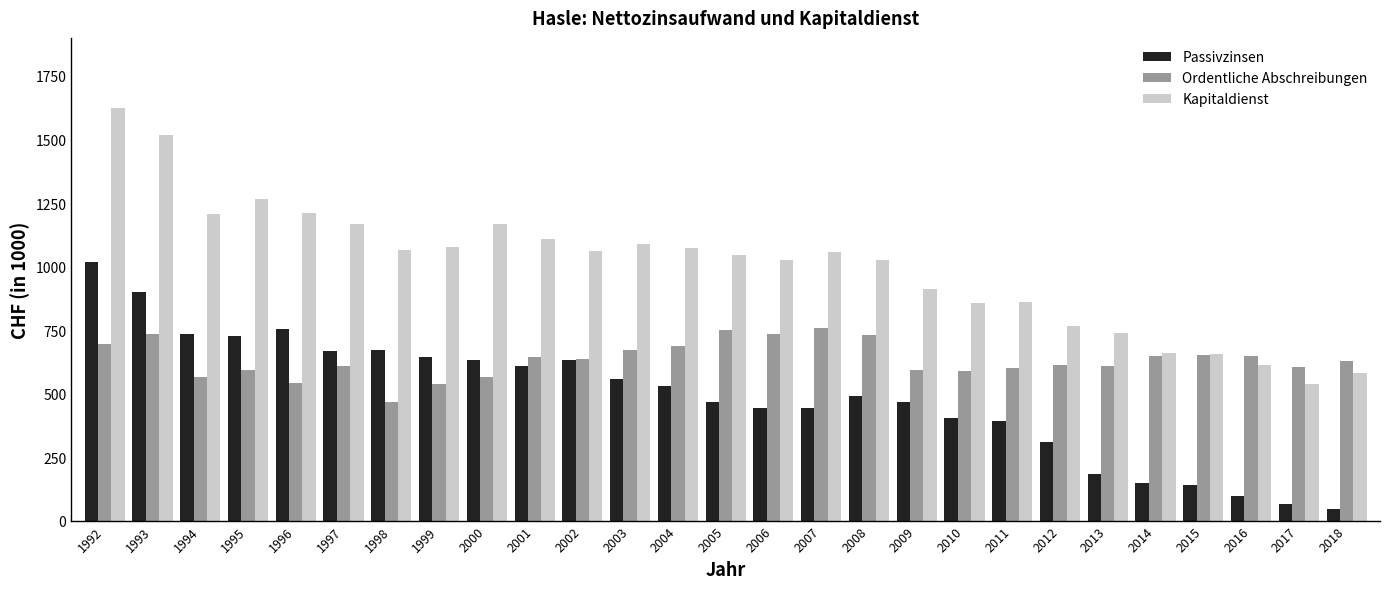

Is the value of Passivzinsen at 2017 greater than the value of Kapitaldienst at 2007?

No